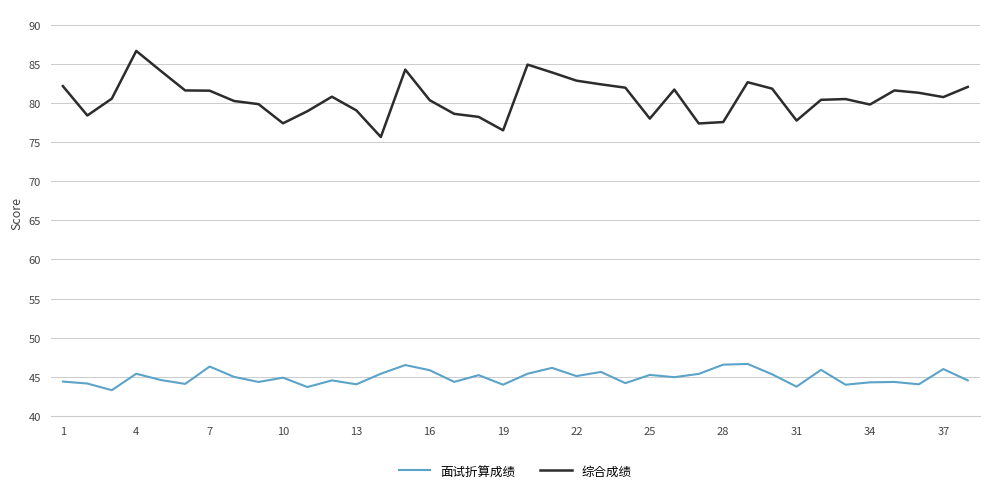

True or false: 综合成绩 has more than 1 points higher than both neighbors.

True